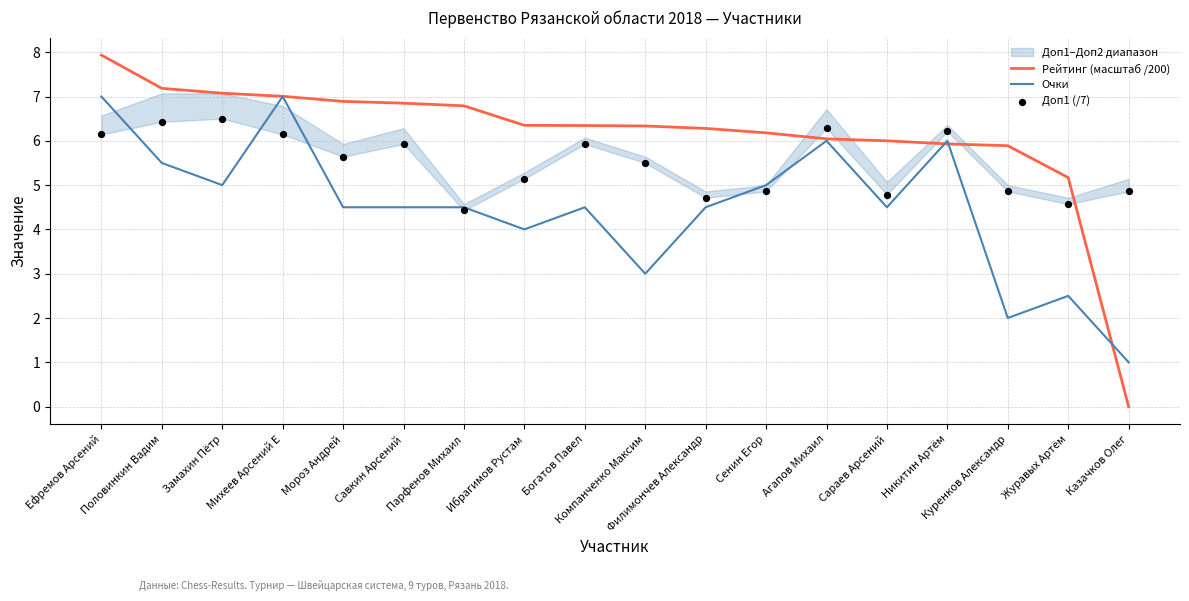

Which series has the widest spread of Y values?

Рейтинг (масштаб /200)